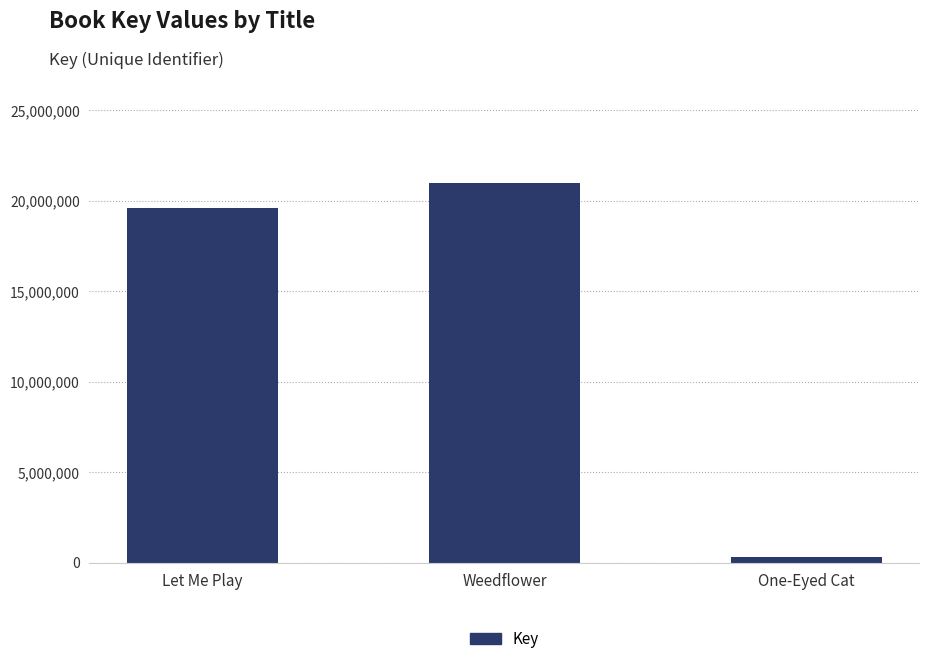

What is the average value?

13634179